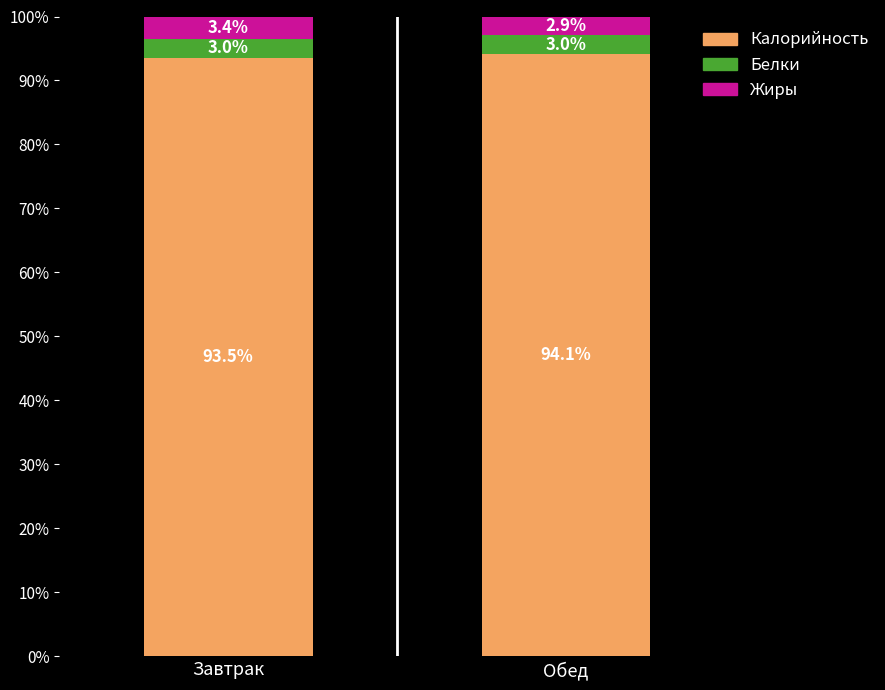

What are all the series names shown in the legend?

Калорийность, Белки, Жиры